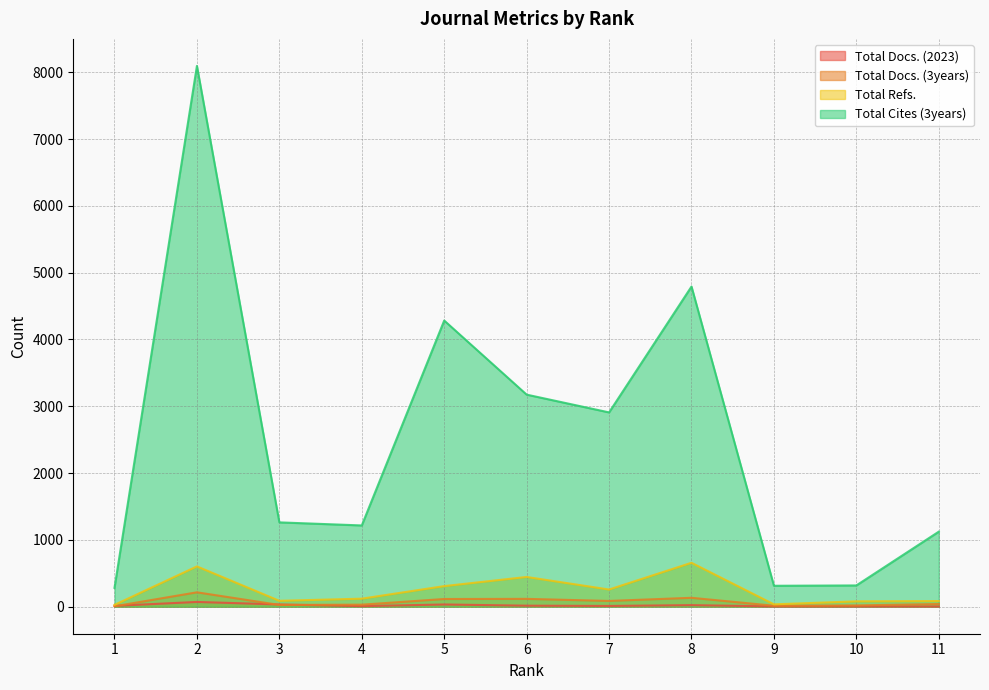

What is the total value across all series at 3?

1409